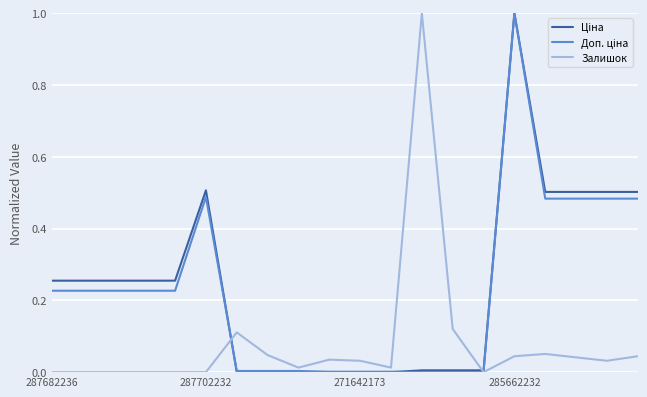

What is the maximum value shown in the chart?

1.0